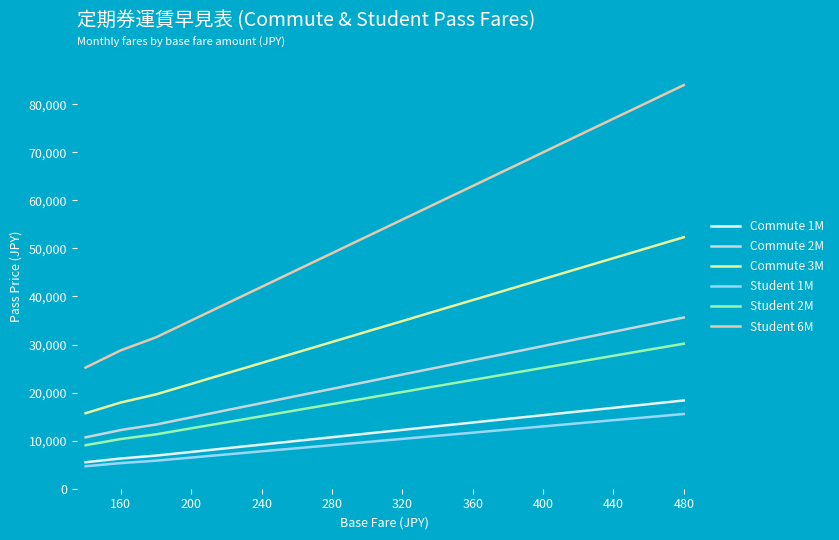

True or false: Student 6M and Student 2M intersect in this chart.

False